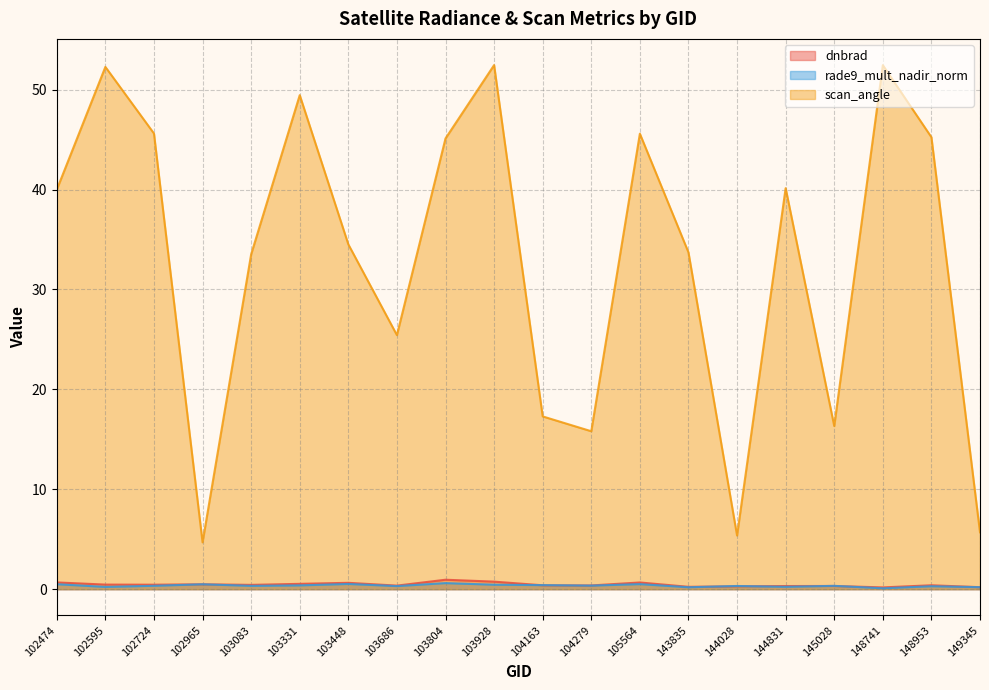

True or false: rade9_mult_nadir_norm and scan_angle cross at least once.

False